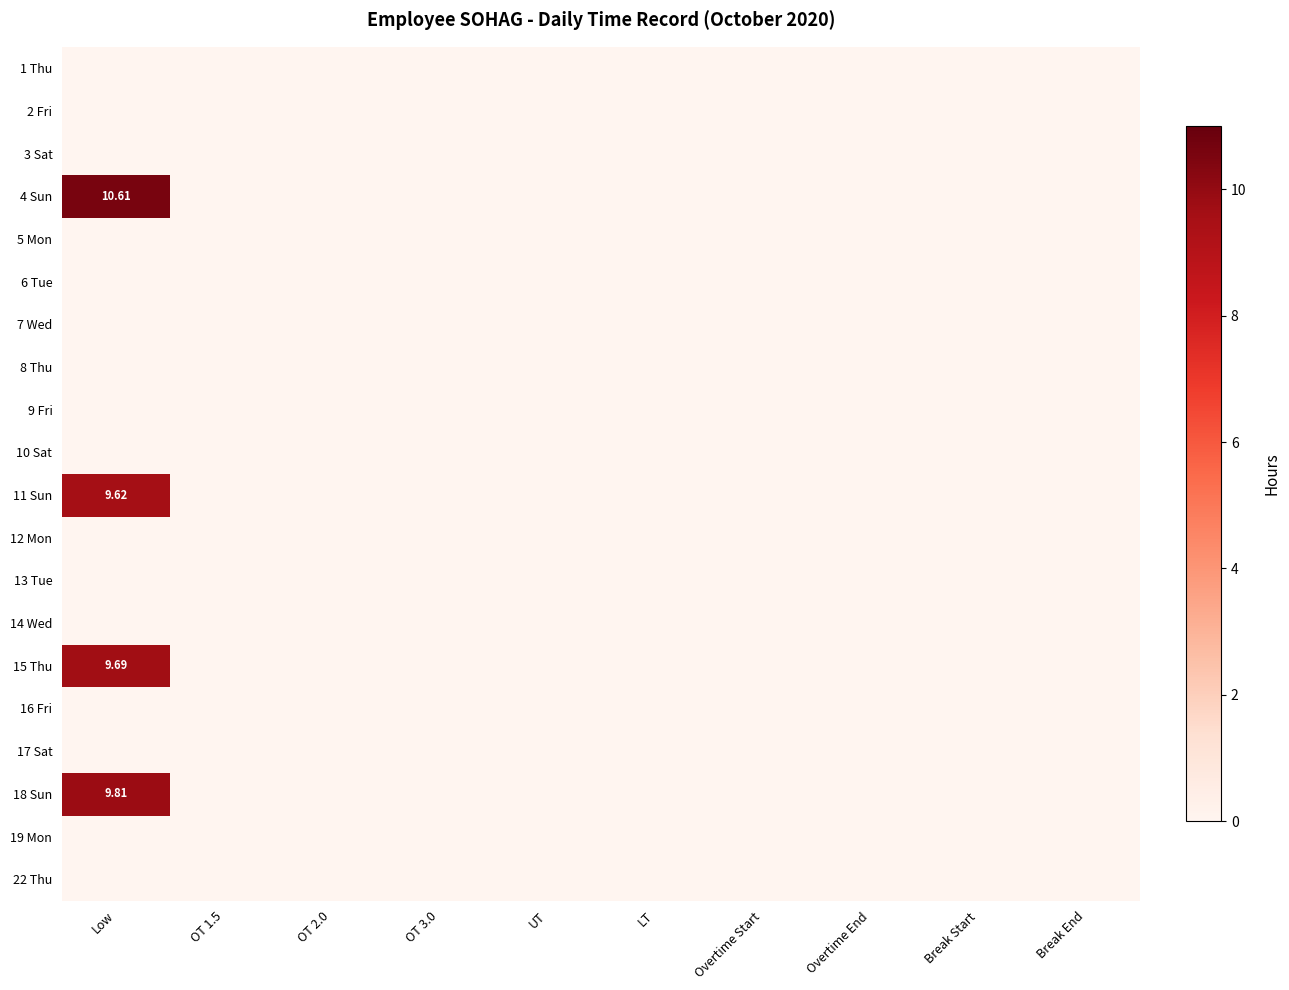

At which label is 8 Thu closest to 0?

Low